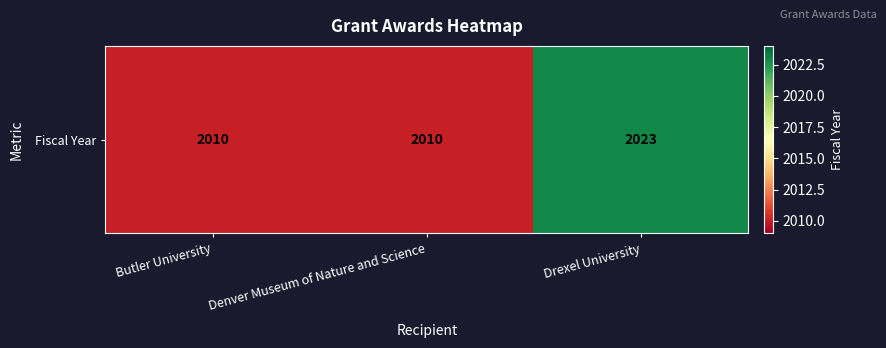

Reading right to left, list all the values displayed in this chart.

Drexel University=2023	Denver Museum of Nature and Science=2010	Butler University=2010